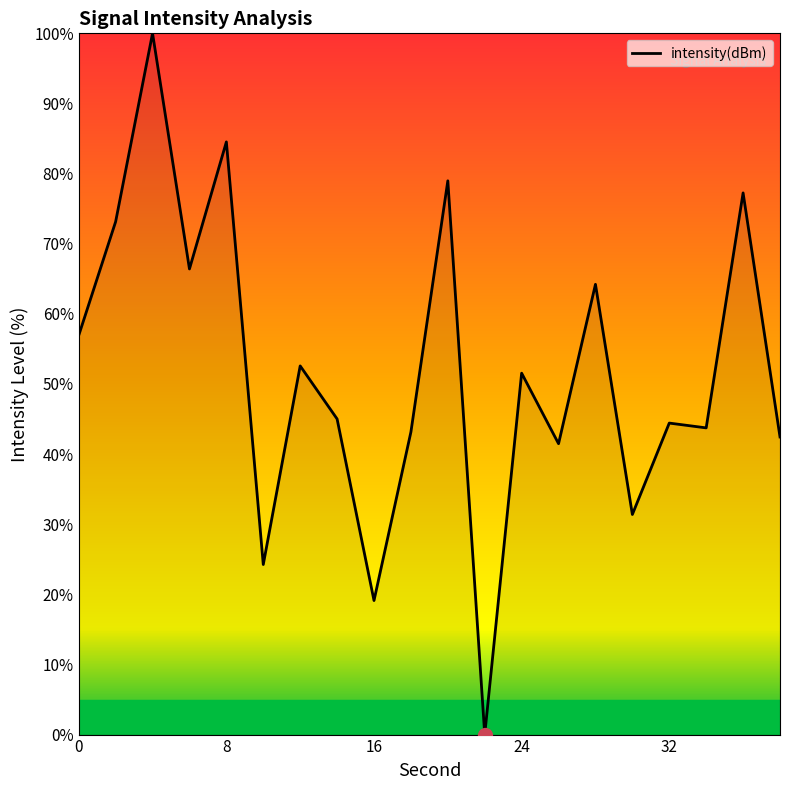

How many series are shown in this chart?

1